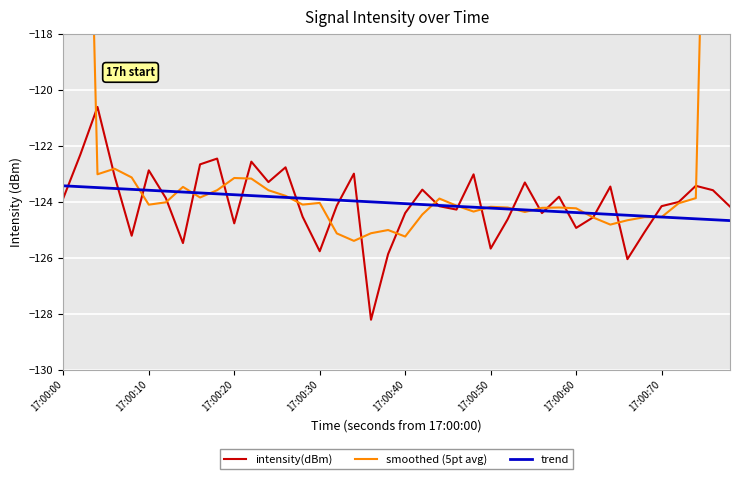

Reading left to right, what are all the values shown in this chart?

intensity(dBm): -123.9	-122.3	-120.6	-123.1	-125.2	-122.9	-123.9	-125.5	-122.7	-122.5	-124.8	-122.6	-123.3	-122.8	-124.5	-125.8	-124.1	-123.0	-128.2	-125.9	-124.4	-123.6	-124.2	-124.3	-123.0	-125.7	-124.6	-123.3	-124.4	-123.8	-124.9	-124.6	-123.5	-126.0	-125.1	-124.2	-124.0	-123.4	-123.6	-124.2
smoothed (5pt avg): -73.4	-98.0	-123.0	-122.8	-123.1	-124.1	-124.0	-123.5	-123.8	-123.6	-123.1	-123.2	-123.6	-123.8	-124.1	-124.0	-125.1	-125.4	-125.1	-125.0	-125.2	-124.5	-123.9	-124.1	-124.3	-124.2	-124.2	-124.4	-124.2	-124.2	-124.2	-124.6	-124.8	-124.7	-124.5	-124.5	-124.1	-123.9	-99.0	-74.2
trend: -123.4	-123.5	-123.5	-123.5	-123.6	-123.6	-123.6	-123.6	-123.7	-123.7	-123.7	-123.8	-123.8	-123.8	-123.9	-123.9	-123.9	-124.0	-124.0	-124.0	-124.1	-124.1	-124.1	-124.2	-124.2	-124.2	-124.3	-124.3	-124.3	-124.4	-124.4	-124.4	-124.4	-124.5	-124.5	-124.5	-124.6	-124.6	-124.6	-124.7